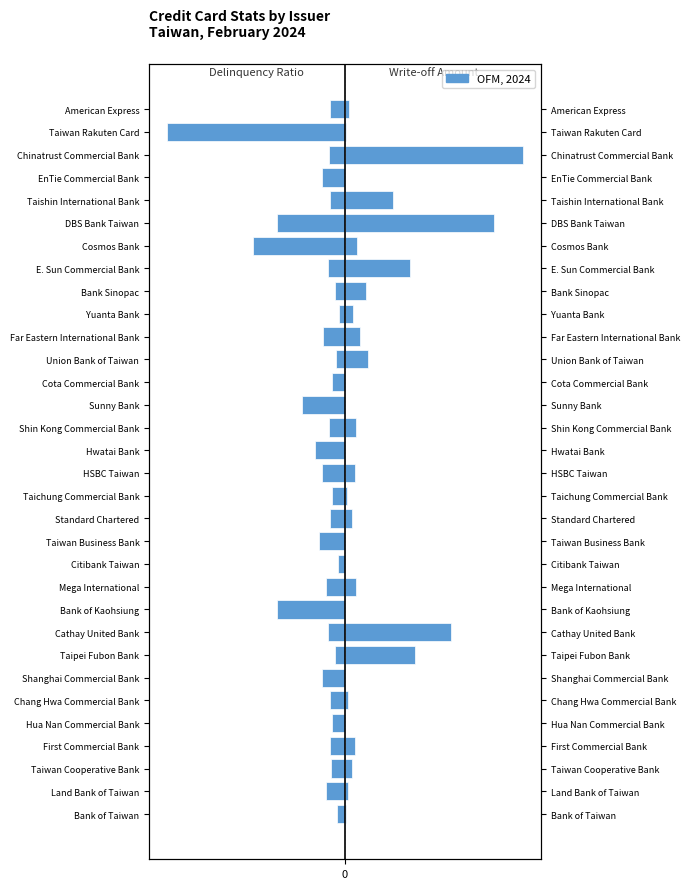

Count the number of categories in the chart.

32